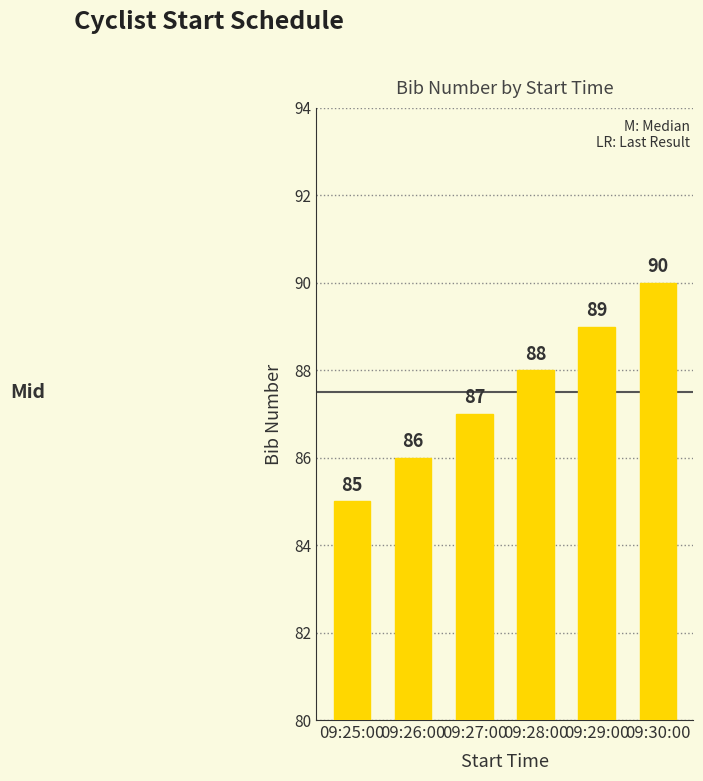

Reading left to right, transcribe all the data shown in this chart.

85	86	87	88	89	90